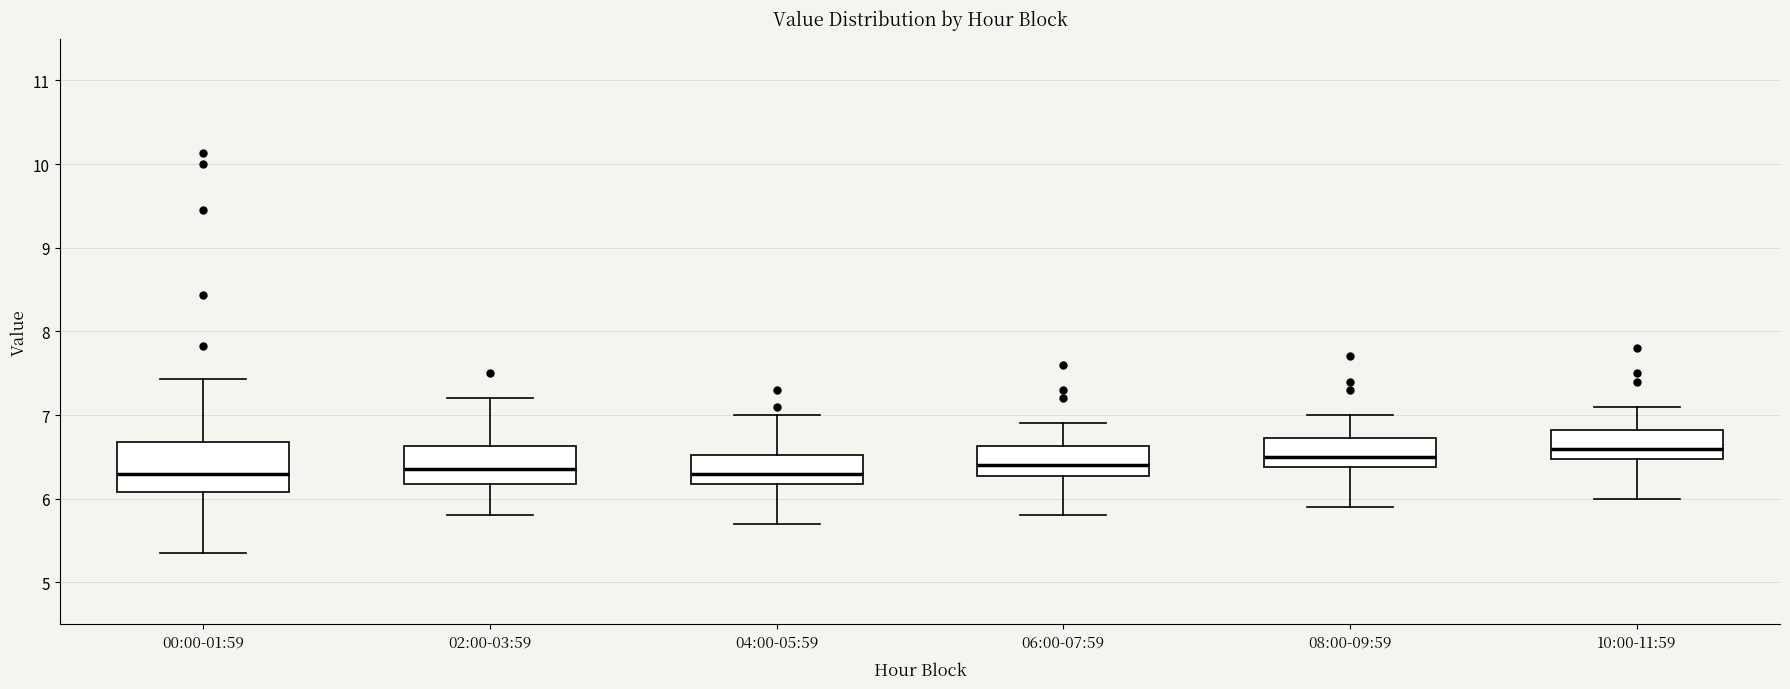

Reading left to right, transcribe this box plot: for each box, give where its median line is, the range the box spans, and where its two whiskers end, as read against the y-axis. The values are not printed on the chart, so give them approximately, as read against the axis.

00:00-01:59: median 6.3, box 6.1 to 6.7, whiskers 5.4 to 7.4
02:00-03:59: median 6.4, box 6.2 to 6.6, whiskers 5.8 to 7.2
04:00-05:59: median 6.3, box 6.2 to 6.5, whiskers 5.7 to 7.0
06:00-07:59: median 6.4, box 6.3 to 6.6, whiskers 5.8 to 6.9
08:00-09:59: median 6.5, box 6.4 to 6.7, whiskers 5.9 to 7.0
10:00-11:59: median 6.6, box 6.5 to 6.8, whiskers 6.0 to 7.1